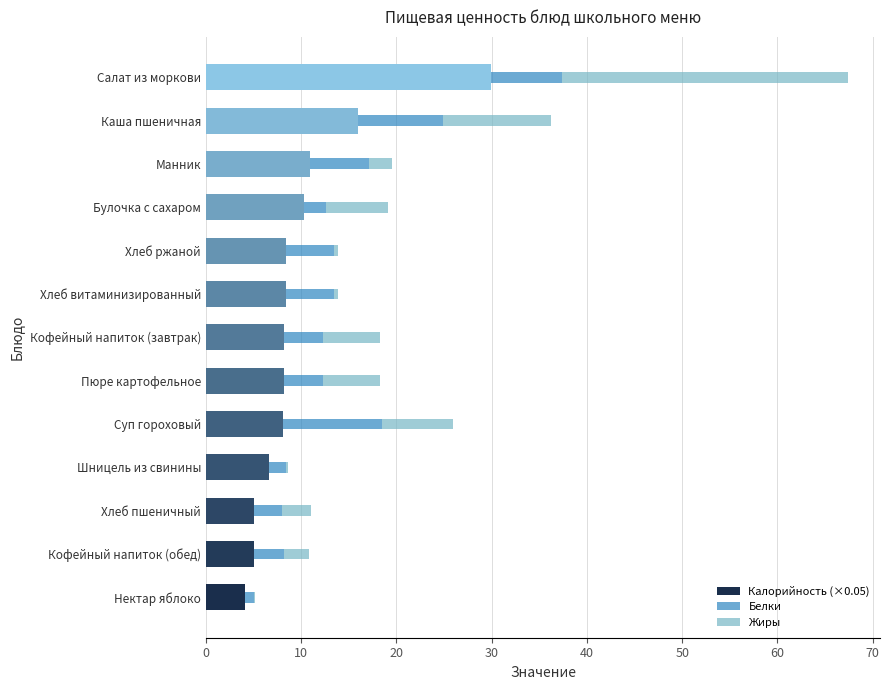

What is the sum of all Калорийность (×0.05) values?

129.5